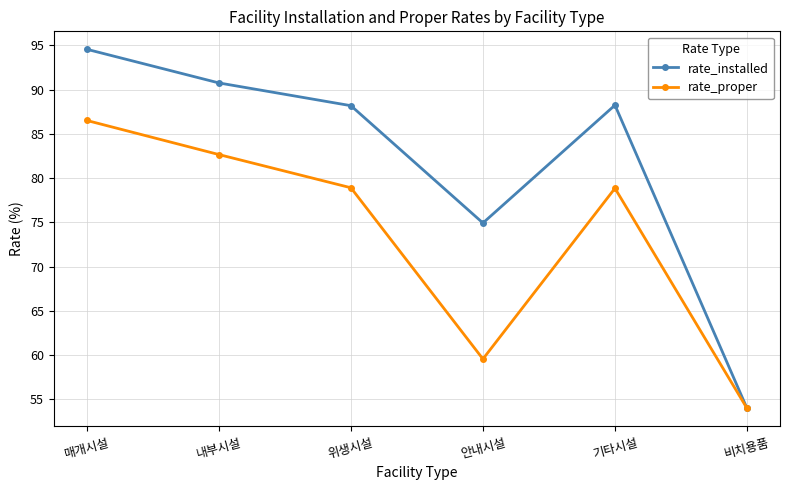

Does the chart display data point markers on the line(s)?

Yes